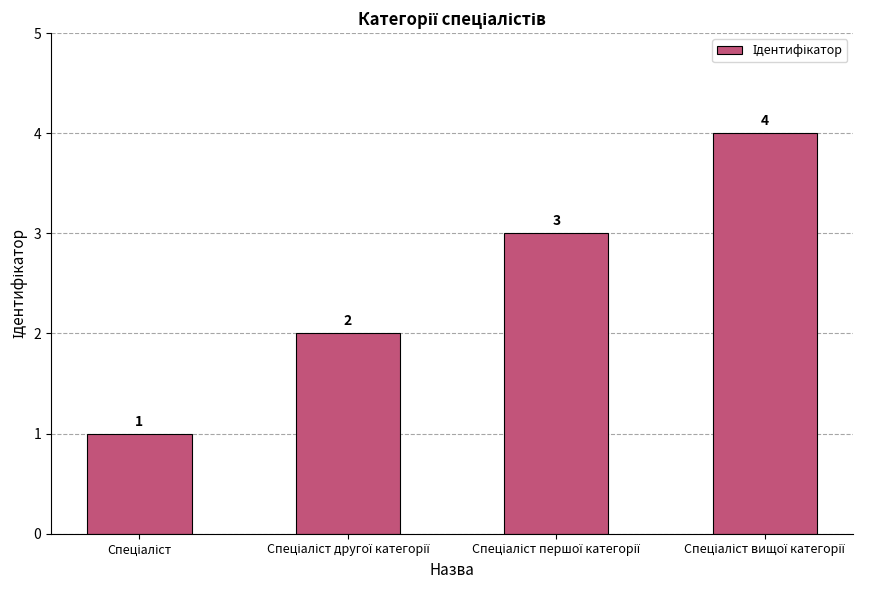

What is the sum of all values?

10